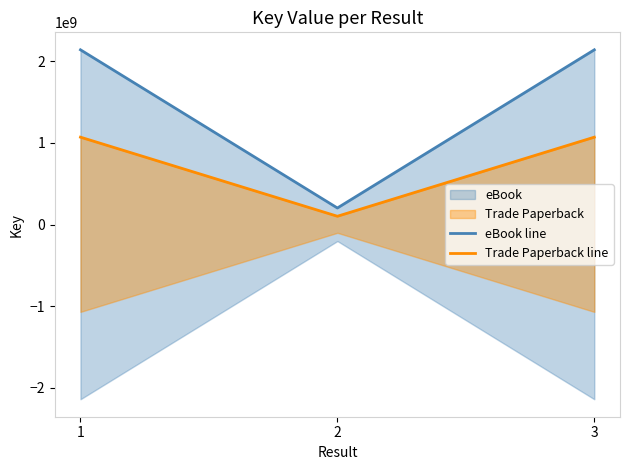

Reading right to left, transcribe all the data shown in this chart.

eBook line: 2137678642	202306438	2137694186
Trade Paperback line: 1068839321	101153219	1068847093